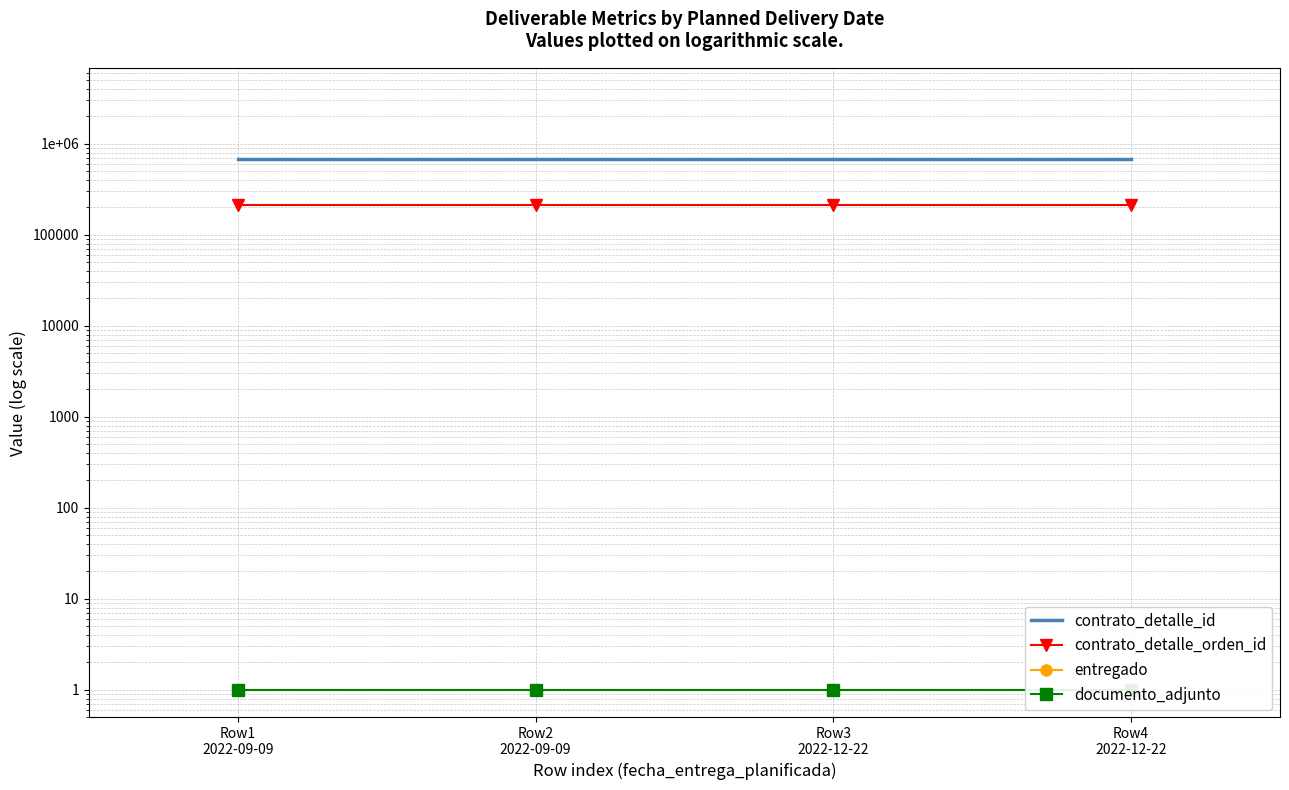

True or false: entregado and documento_adjunto intersect in this chart.

False